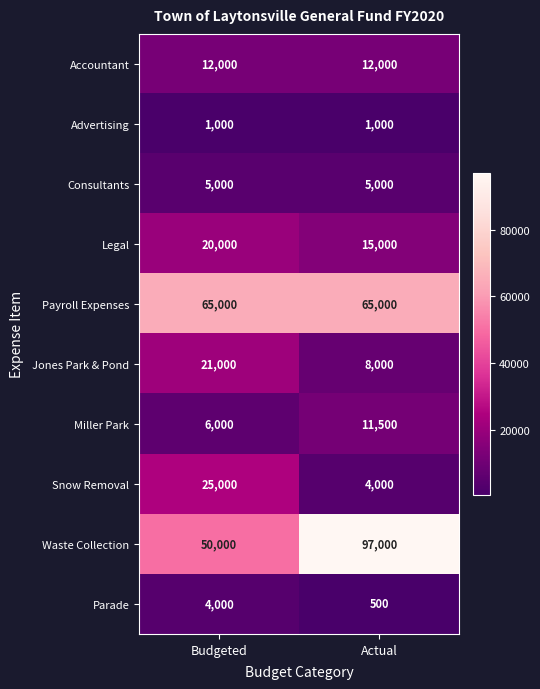

Which label corresponds to the smallest value in the chart?

Actual